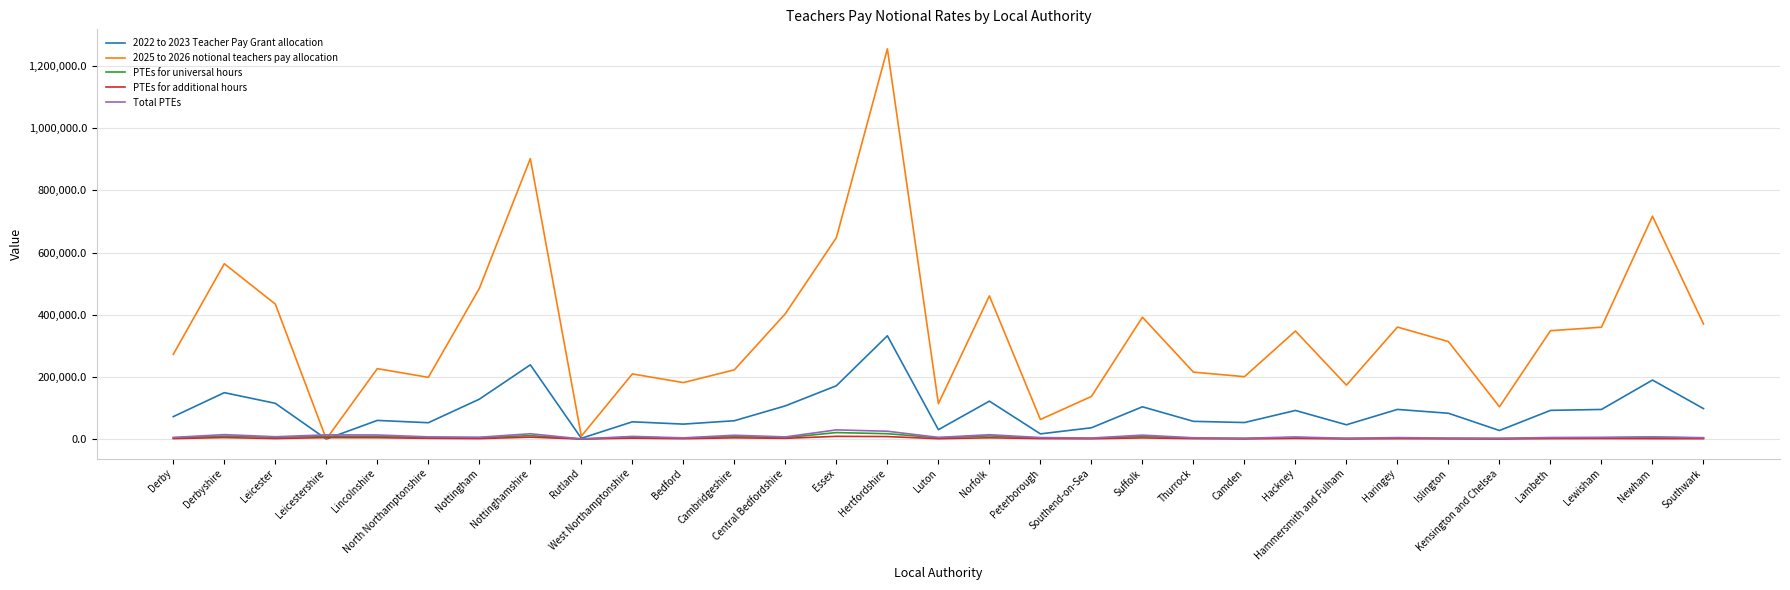

What are all the series names shown in the legend?

2022 to 2023 Teacher Pay Grant allocation, 2025 to 2026 notional teachers pay allocation, PTEs for universal hours, PTEs for additional hours, Total PTEs